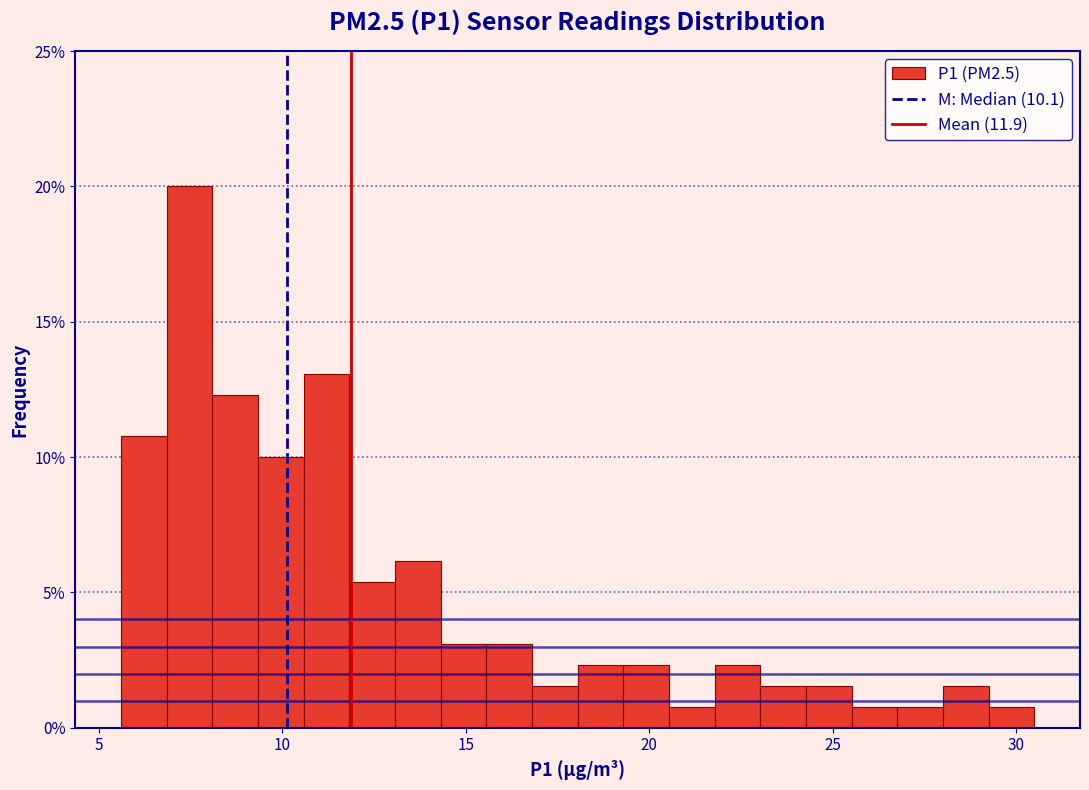

Around what value on the x-axis is the tallest bar? Give the approximate position of its centre, as read against the axis.

7.5